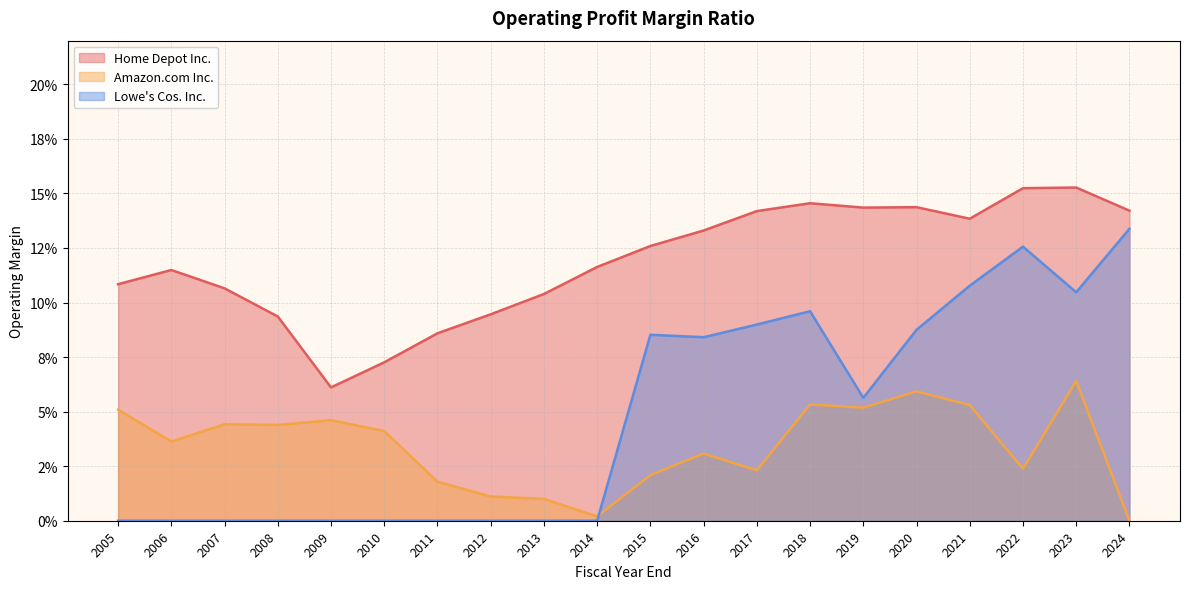

What is the sum of all Lowe's Cos. Inc. values?

1.0